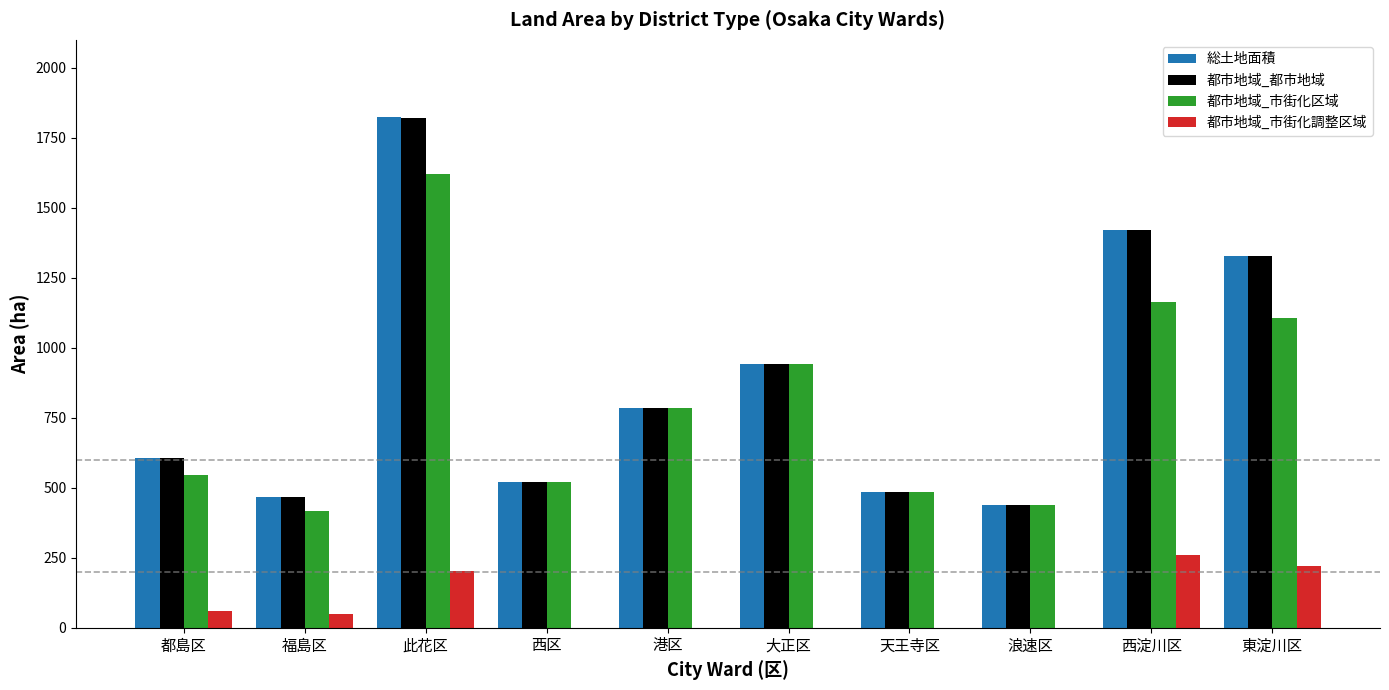

Which series changed the most between 大正区 and 西淀川区?

都市地域_都市地域